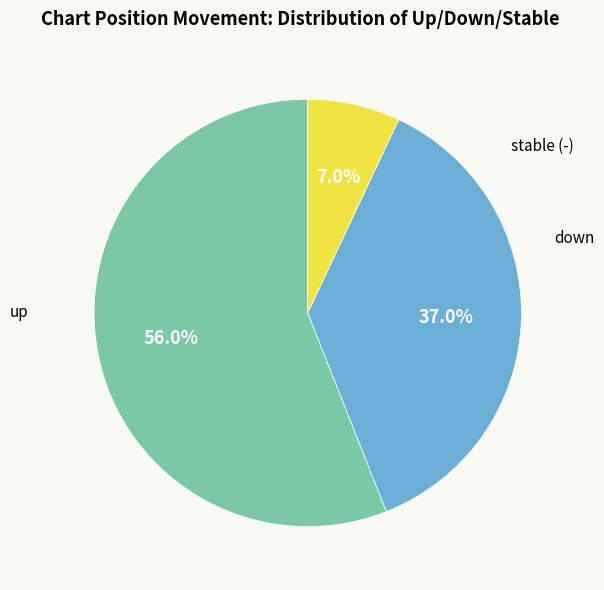

What portion of the pie excludes up?

44.0%